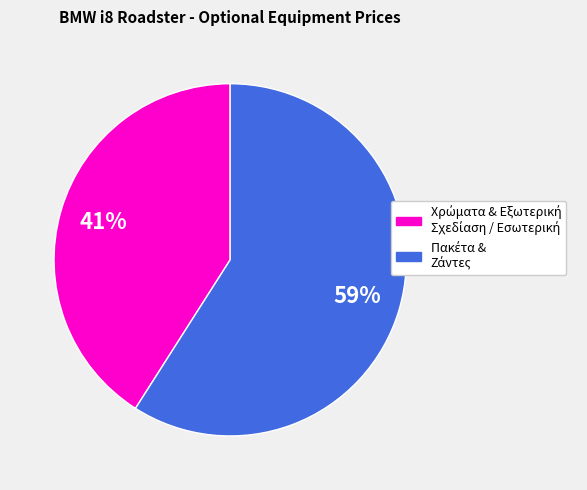

To the nearest percent, what is the average slice percentage?

50%